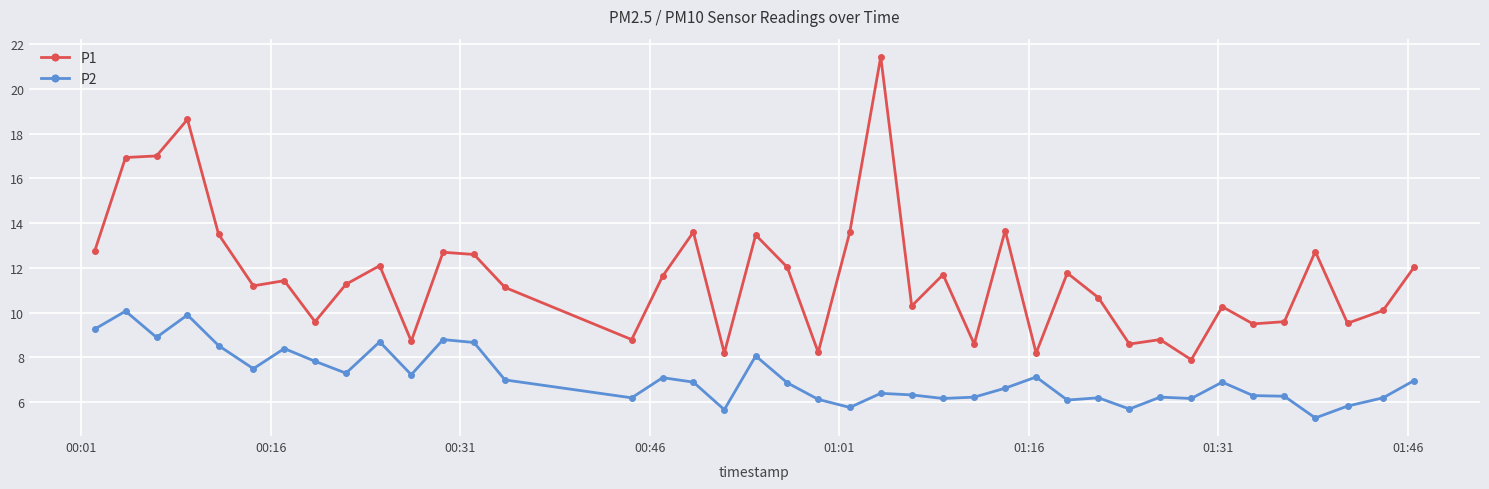

At how many categories does at least one series exceed 16?

4